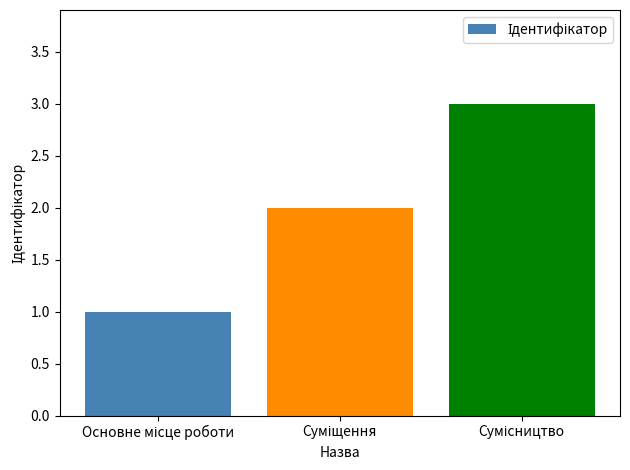

Reading left to right, extract all data points from this chart.

1	2	3